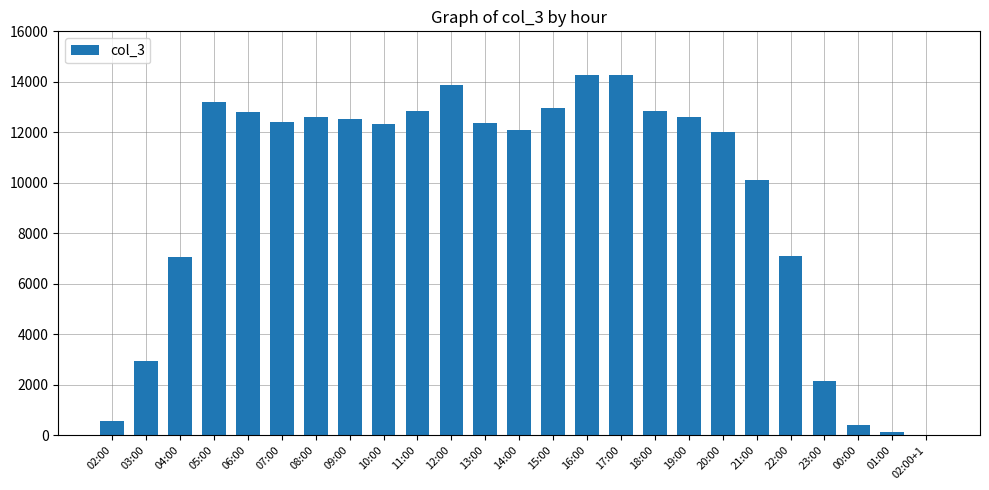

True or false: the data shows 18055 at 10:00.

False